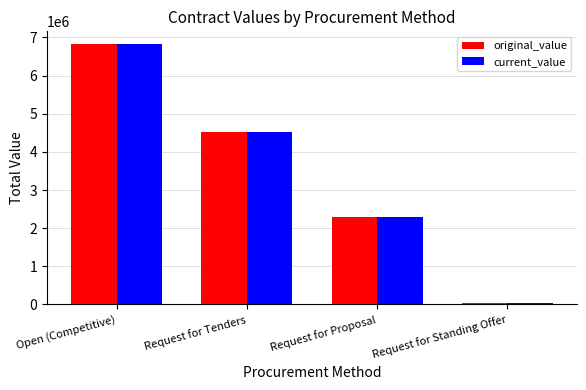

Does the chart contain stacked bars?

No